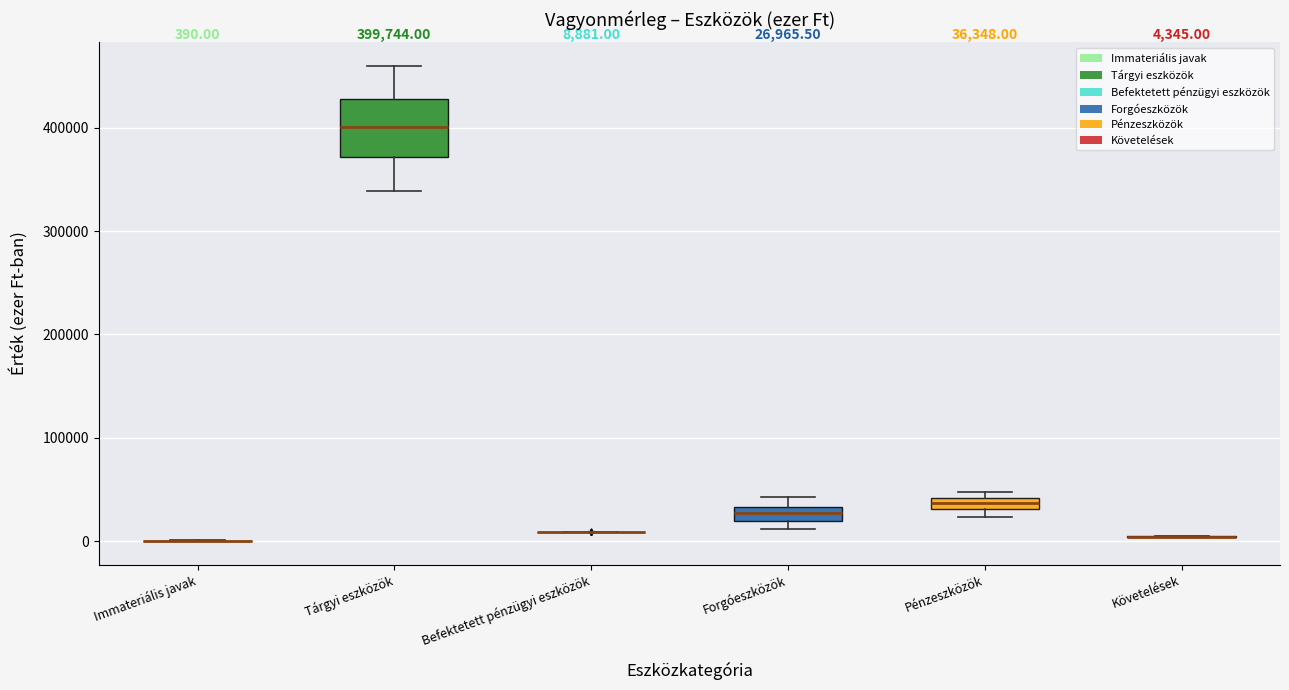

Comparing the boxes themselves (not the whiskers), which one is the tallest?

Tárgyi eszközök